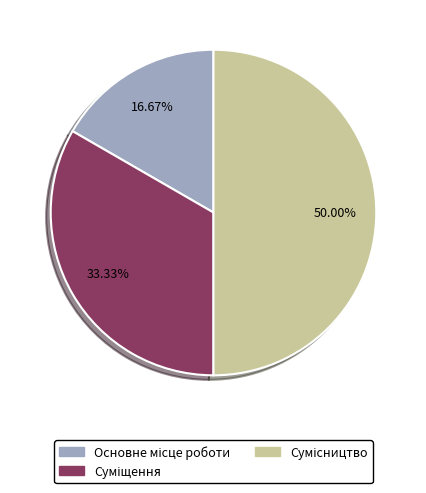

Which has a higher value, Суміщення or Сумісництво?

Сумісництво